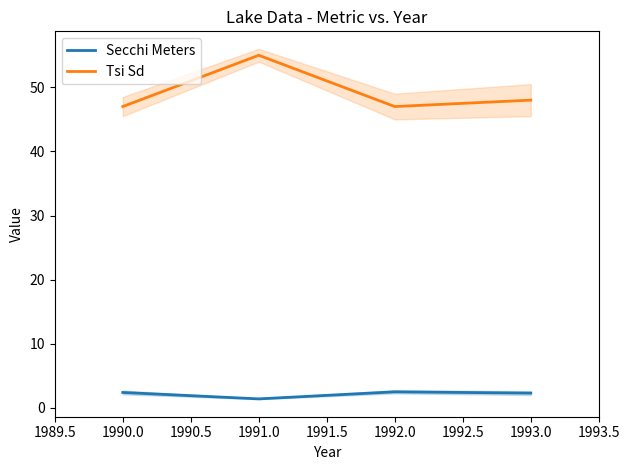

Which category has the highest value in the Tsi Sd series?

1991.0